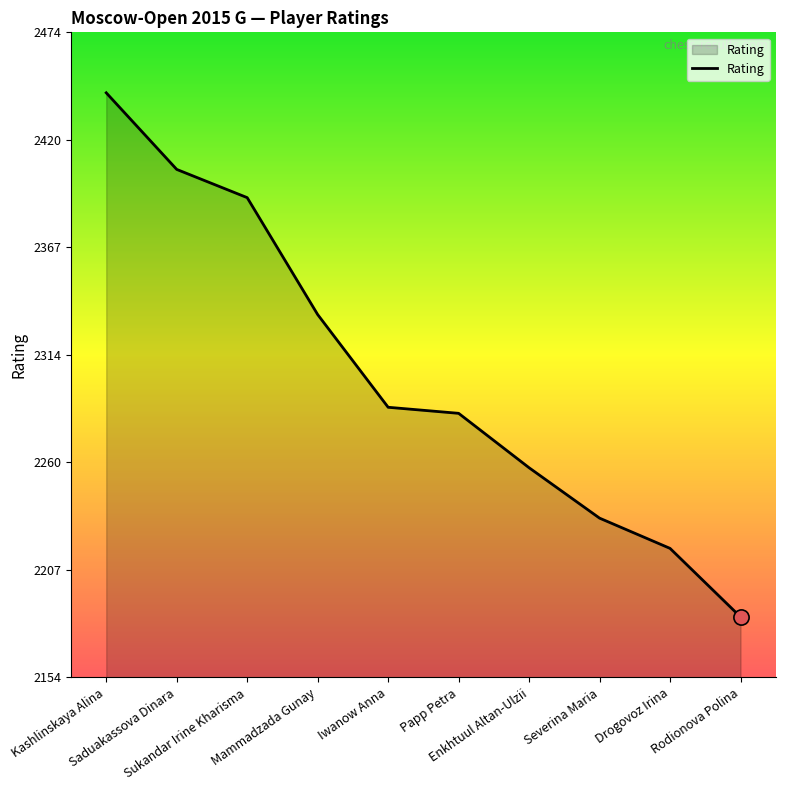

Between Severina Maria and Enkhtuul Altan-Ulzii, which is larger?

Enkhtuul Altan-Ulzii